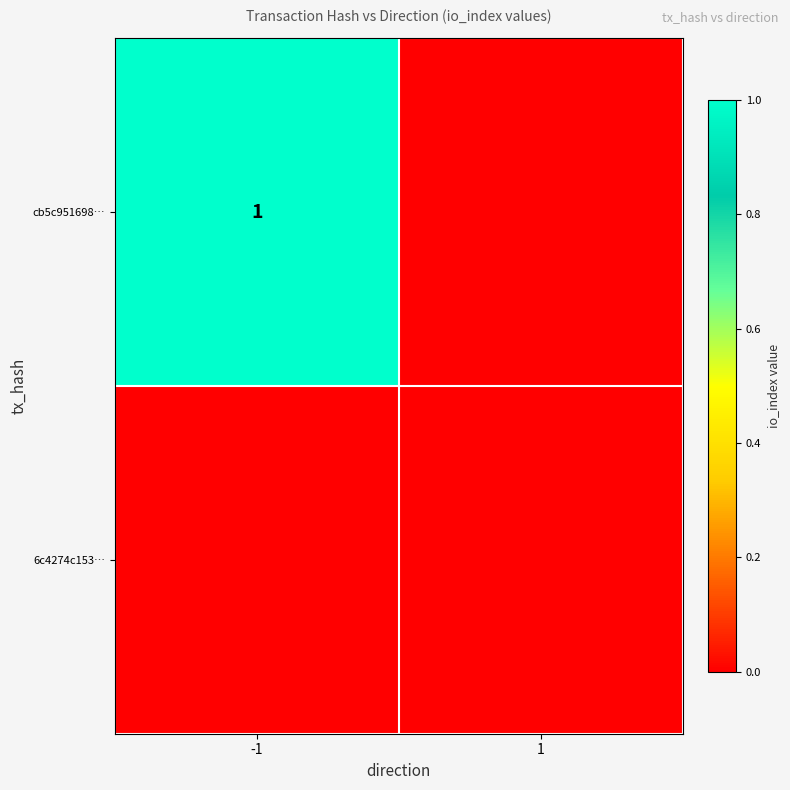

What is the total value across all series at -1?

1